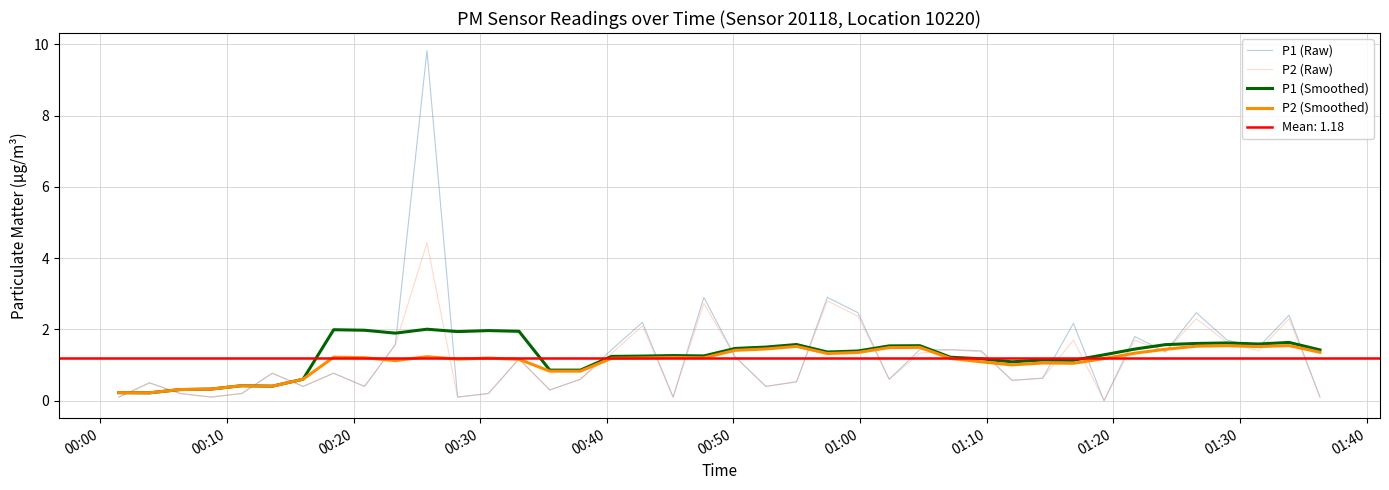

What is the highest value of the P1 (Smoothed) series?

2.0